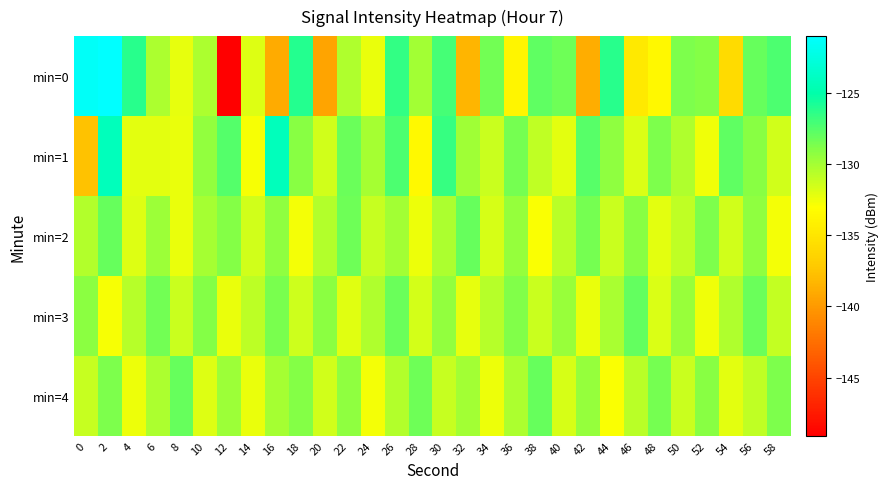

Between 26 and 34, which is larger?

26